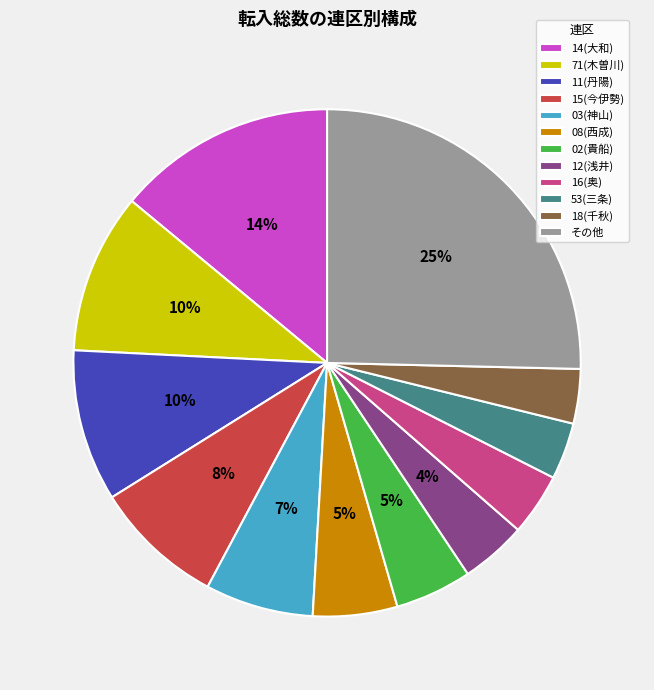

Between 18(千秋) and 71(木曽川), which is larger?

71(木曽川)